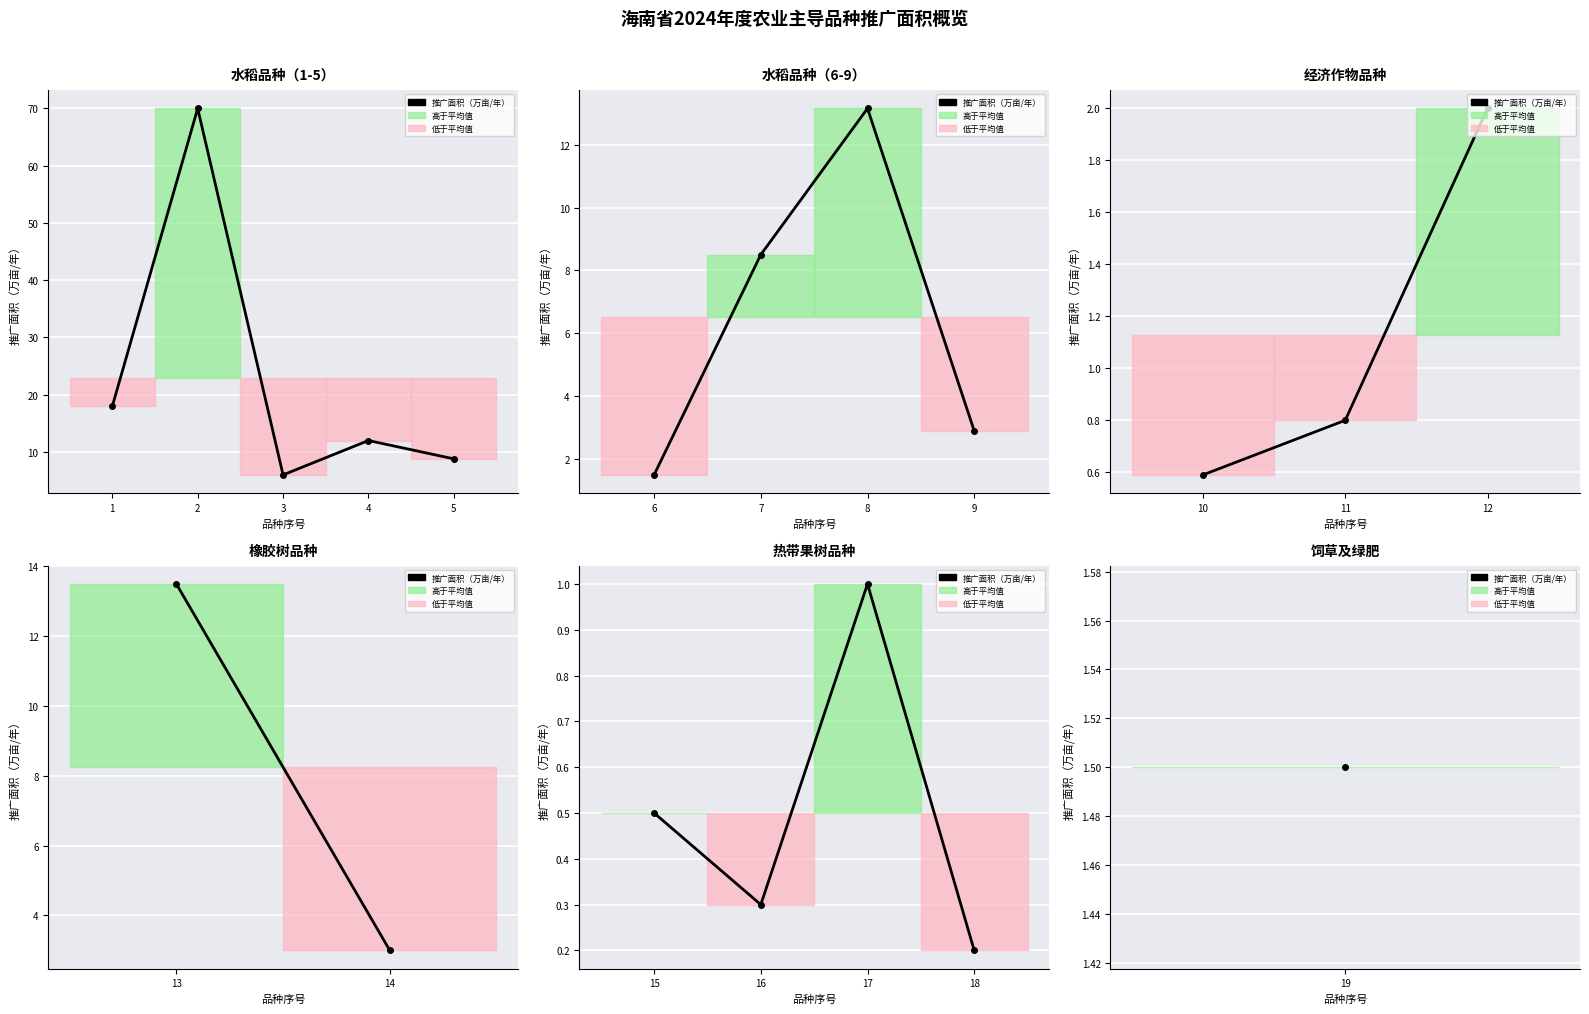

How many interior local valleys (lower than both neighbors) does the data have?

1